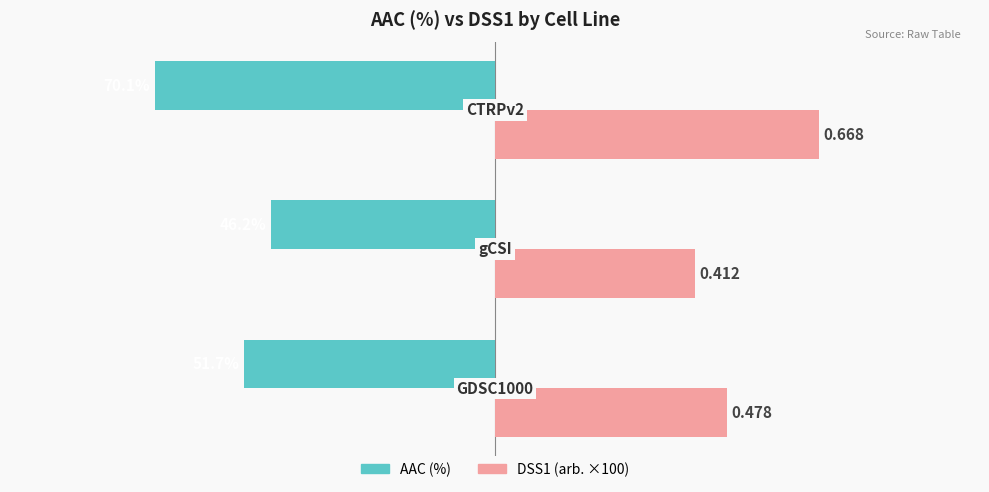

What is the maximum value for DSS1 (arb. ×100)?

66.8